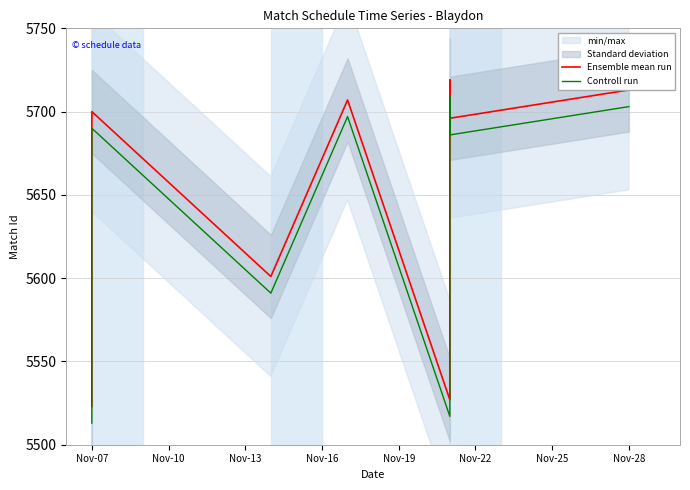

Which series changed the most between Nov-10 and Nov-19?

Ensemble mean run